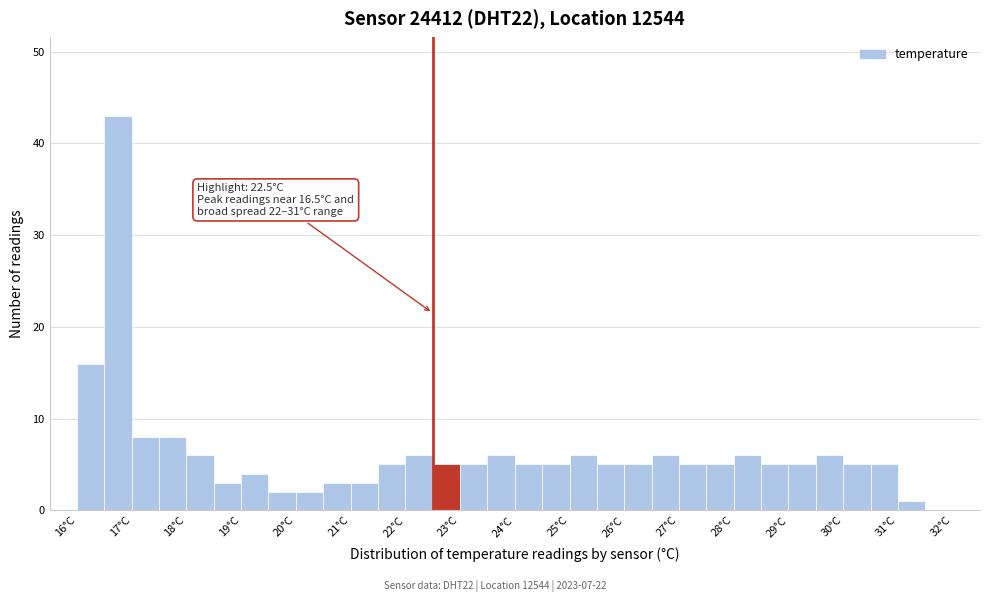

Which range on the x-axis has the tallest bar?

16.5 to 17.0